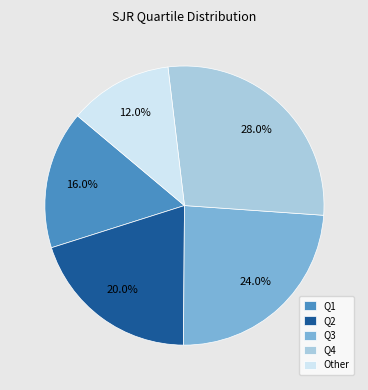

What percentage is NOT represented by Other?

88.0%